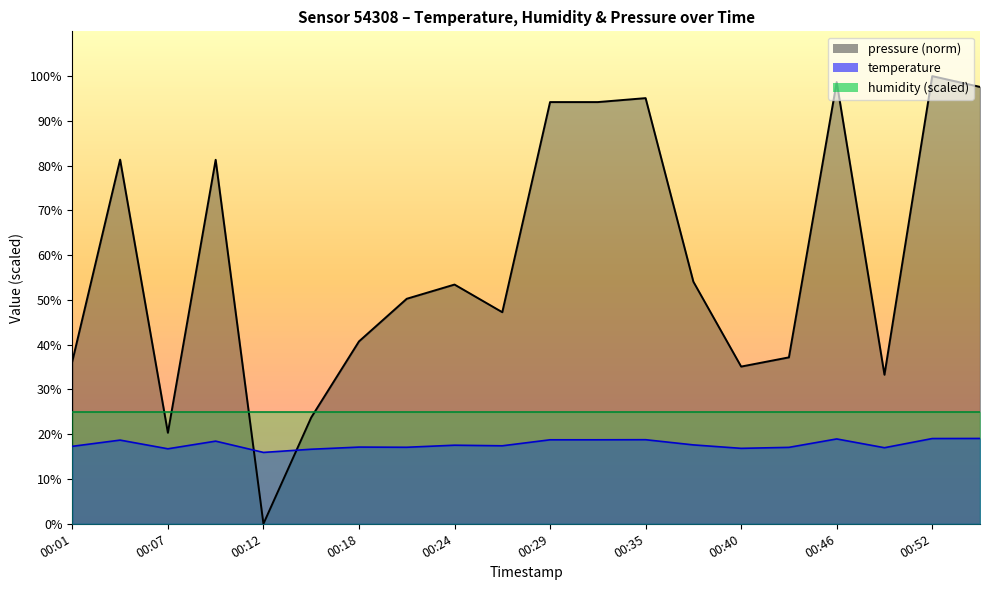

Between 00:09 and 00:32, which is larger?

00:32